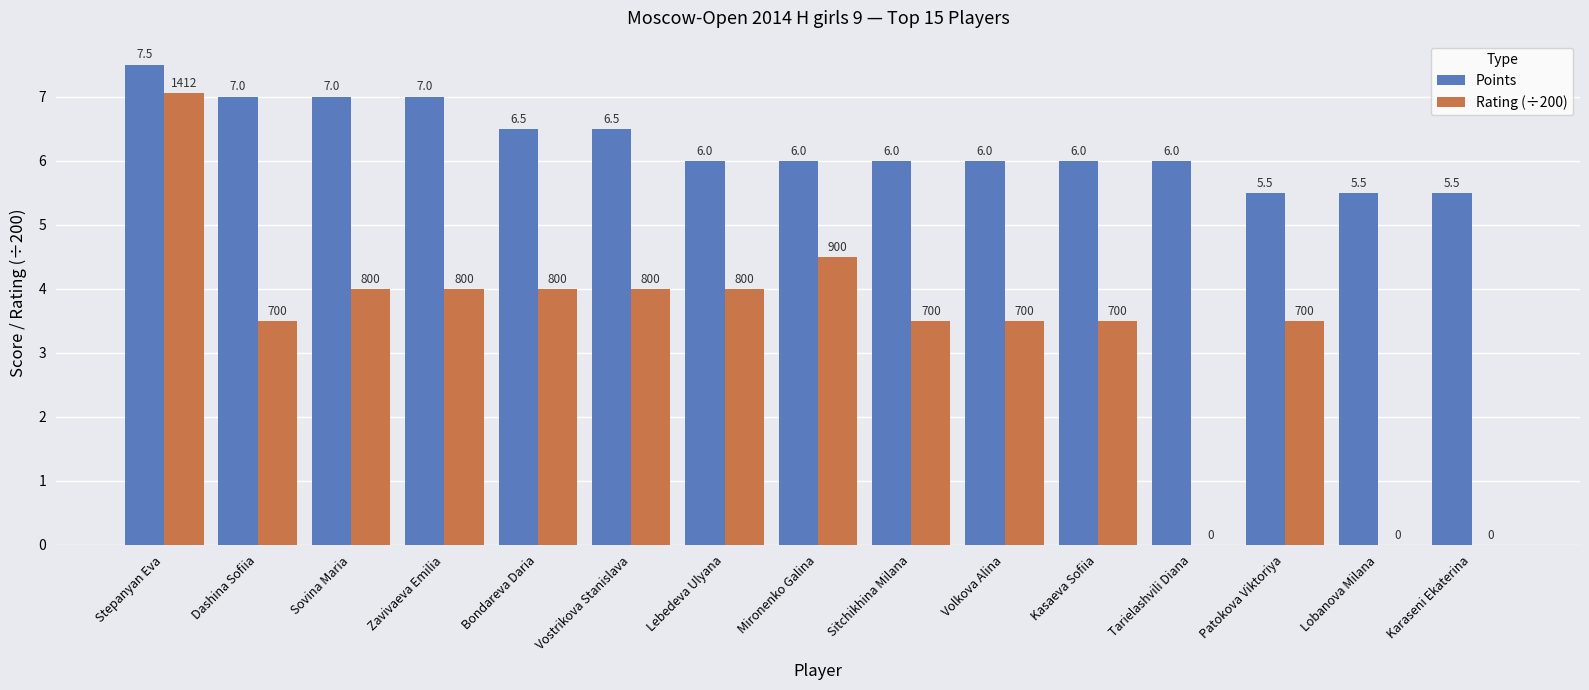

Is it true that Points equals 2.1 at Tarielashvili Diana?

False